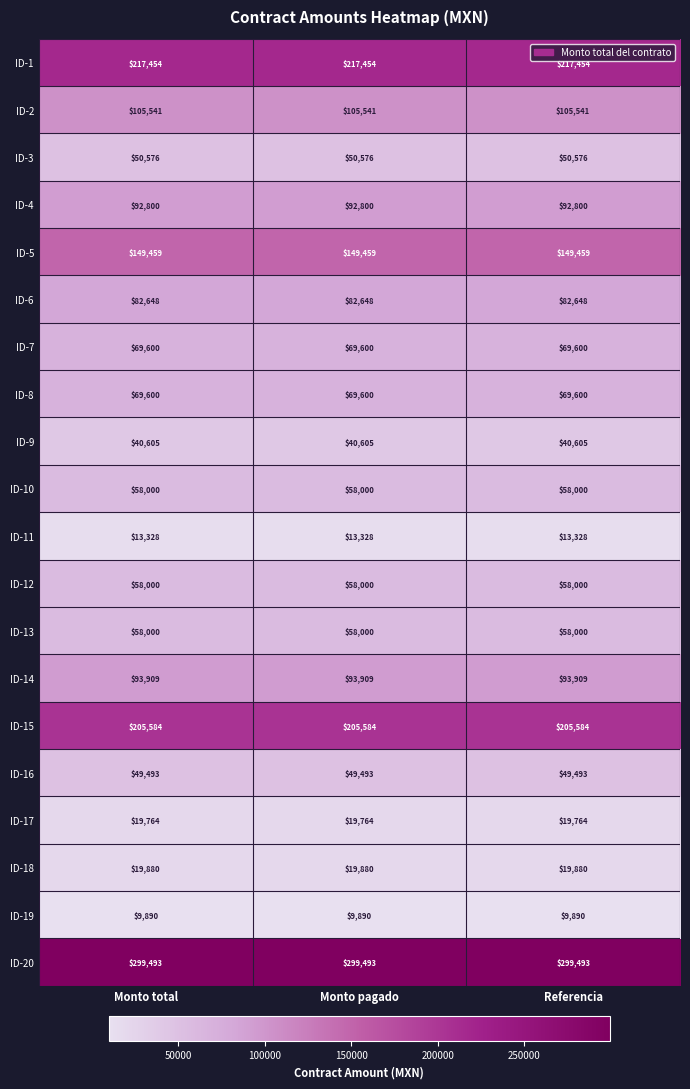

Read the ID-11 value at Monto total.

13328